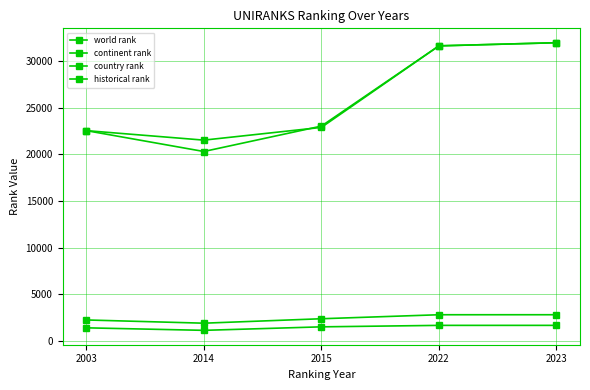

Reading left to right, extract all data points from this chart.

world rank: 22524.0	20288.0	23010.0	31604.0	31940.0
continent rank: 2245.0	1899.0	2375.0	2804.0	2805.0
country rank: 1402.0	1133.0	1508.0	1665.0	1666.0
historical rank: 22524.0	21506.5	22869.5	31604.0	31940.0